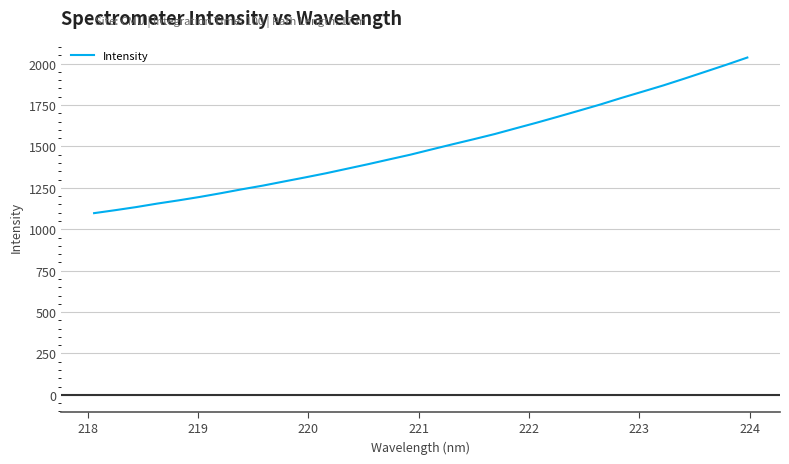

What is the difference between the maximum and minimum values?

939.5